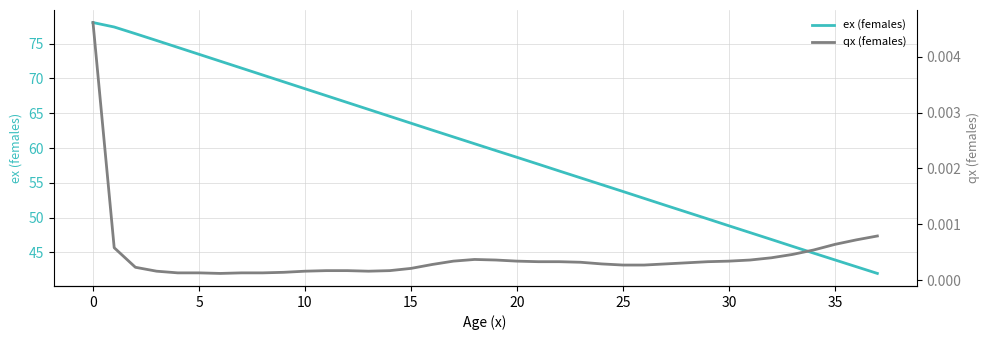

Between 15 and 18, which is larger?

15